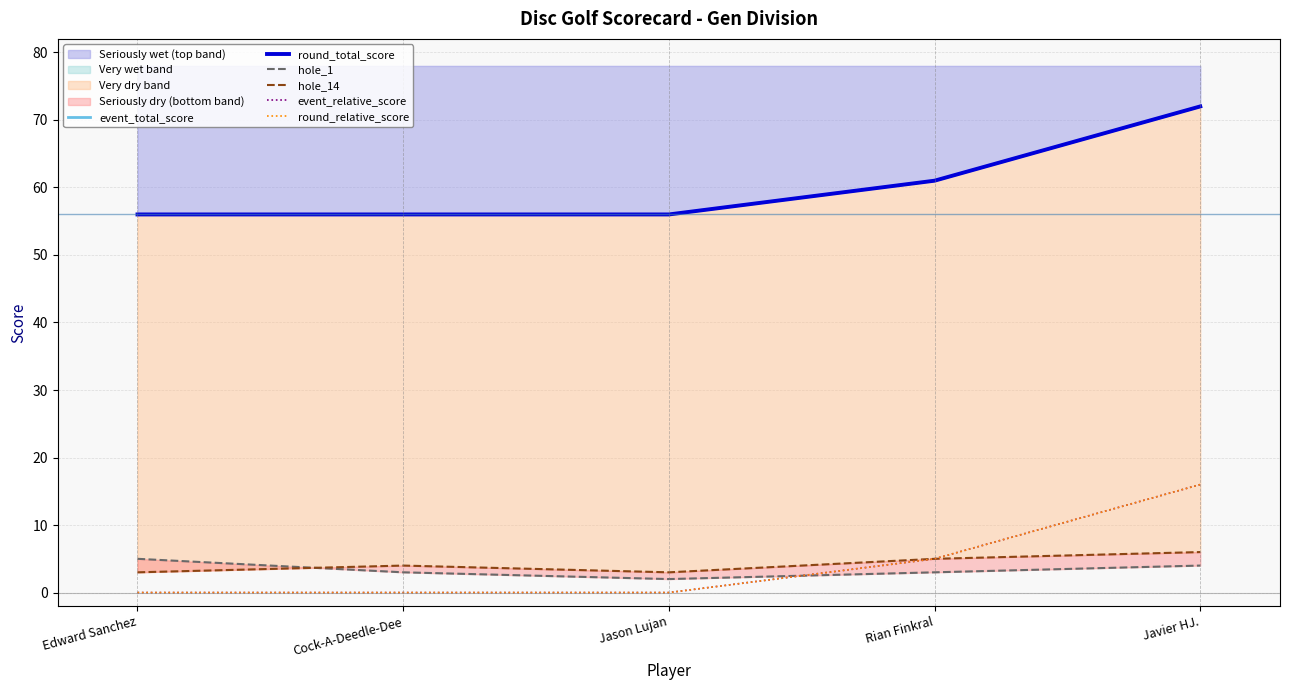

True or false: round_relative_score and round_total_score intersect in this chart.

False